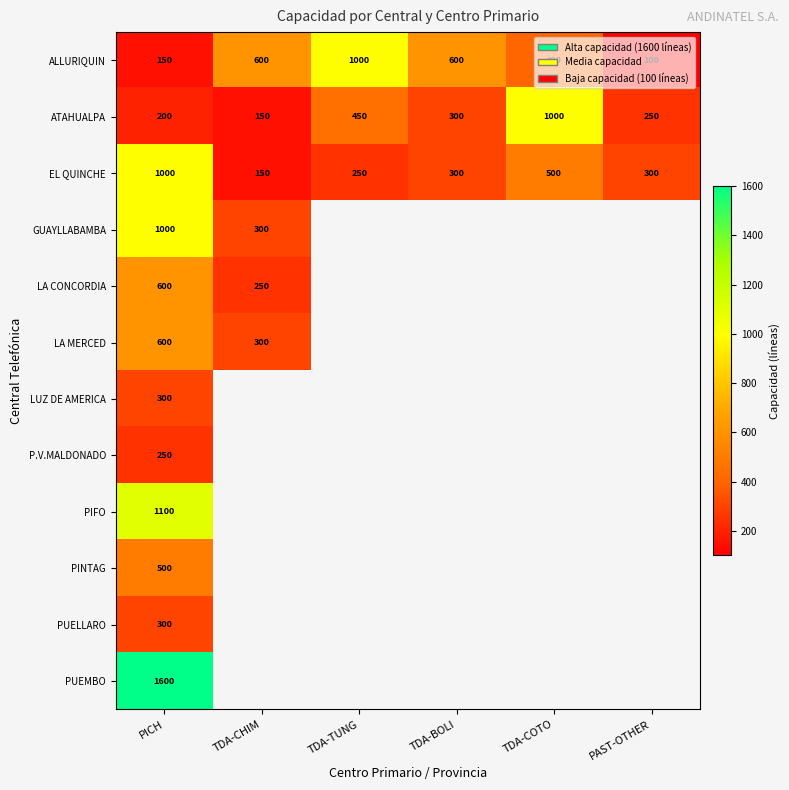

What is the difference between the highest and lowest values at PICH?

1450